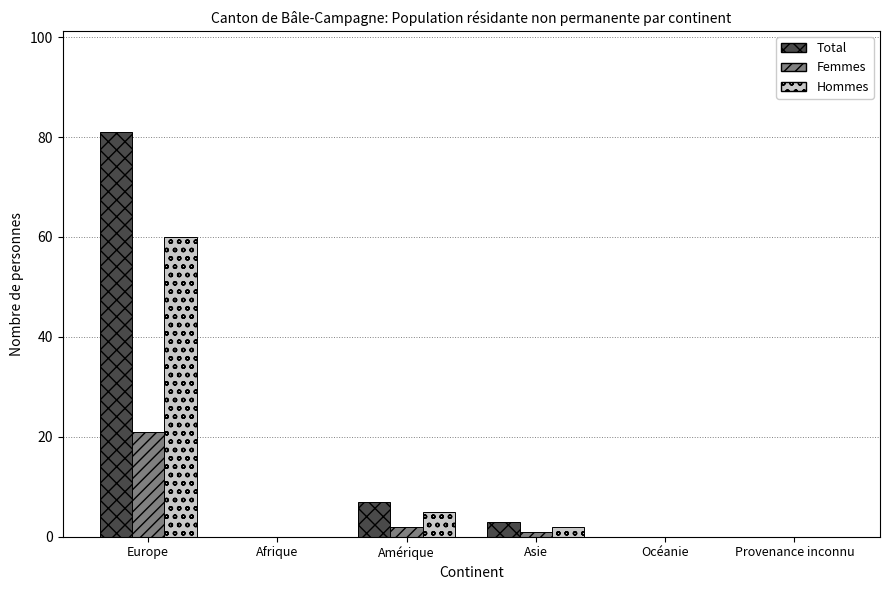

What is the average value of the Total series?

15